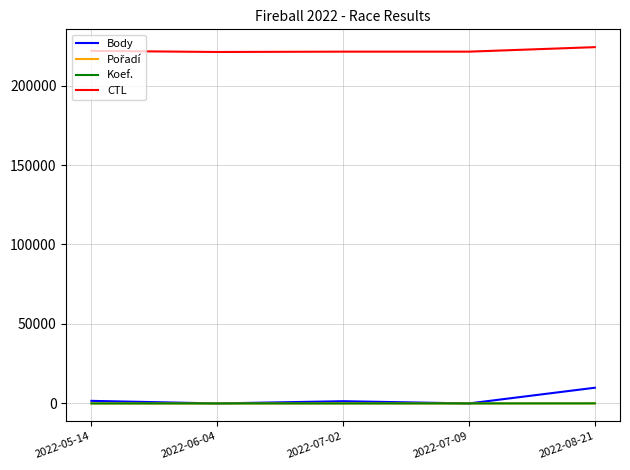

Which series has the largest total across all categories?

CTL